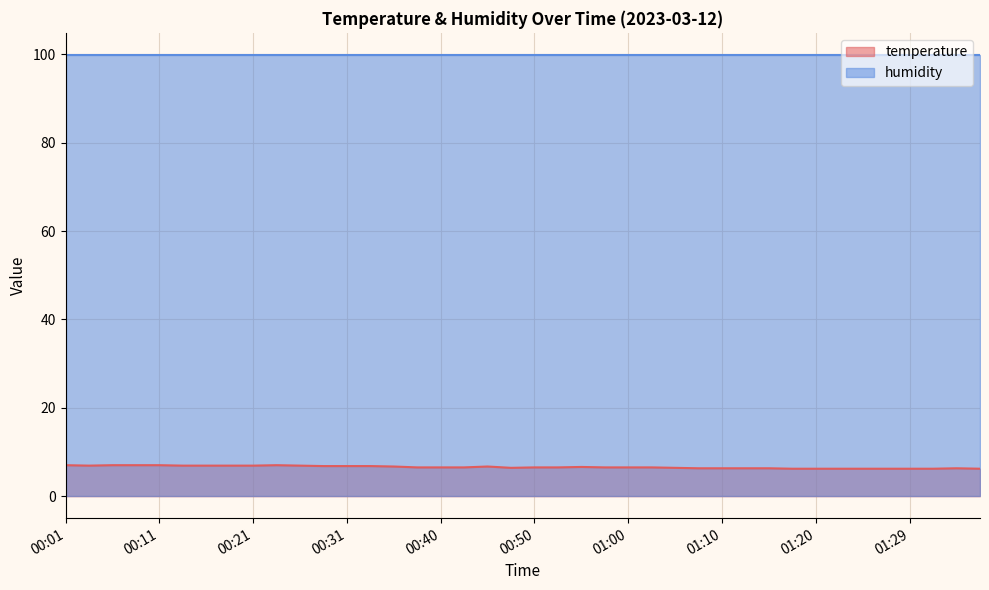

List the labels in order of value, smallest first.

01:17, 01:20, 01:22, 01:24, 01:27, 01:29, 01:32, 01:37, 01:07, 01:10, 01:12, 01:15, 01:34, 00:48, 01:05, 00:38, 00:40, 00:43, 00:50, 00:53, 00:58, 01:00, 01:02, 00:55, 00:36, 00:45, 00:28, 00:31, 00:33, 00:03, 00:13, 00:16, 00:18, 00:21, 00:26, 00:01, 00:06, 00:08, 00:11, 00:23